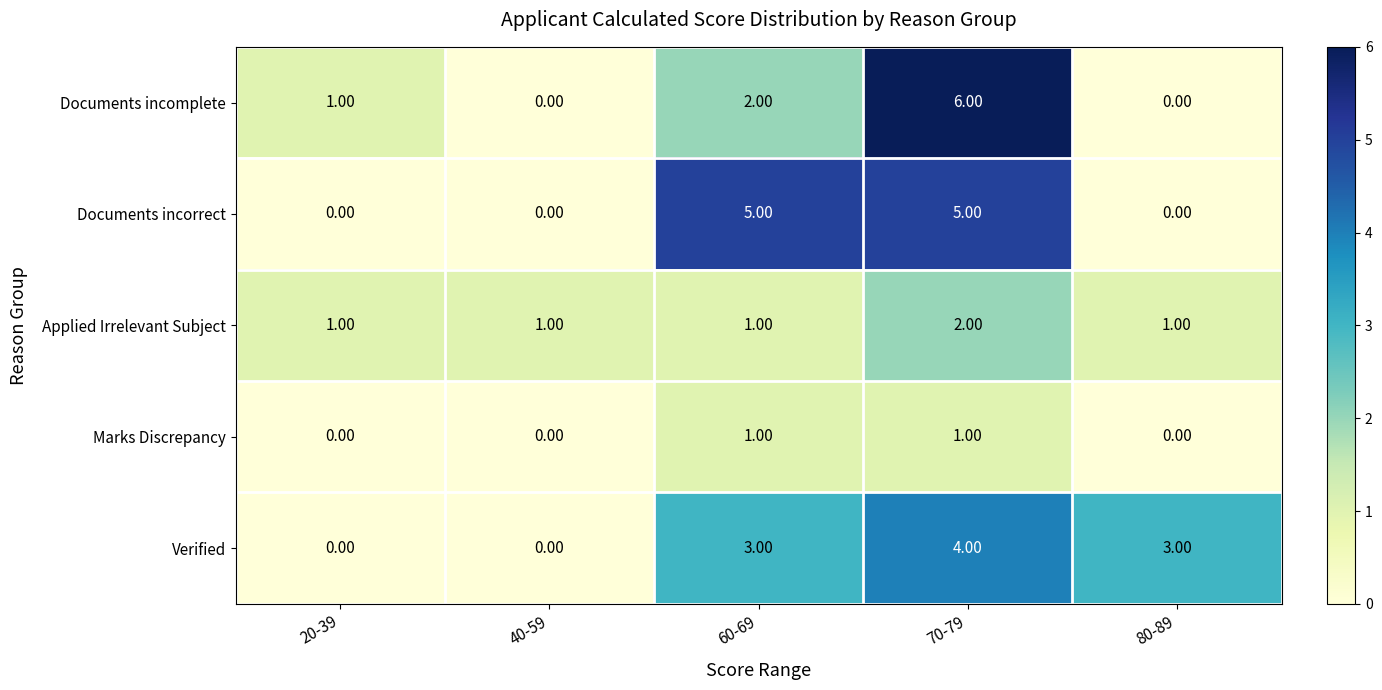

What is the difference between the Documents incomplete values at 40-59 and 70-79?

6